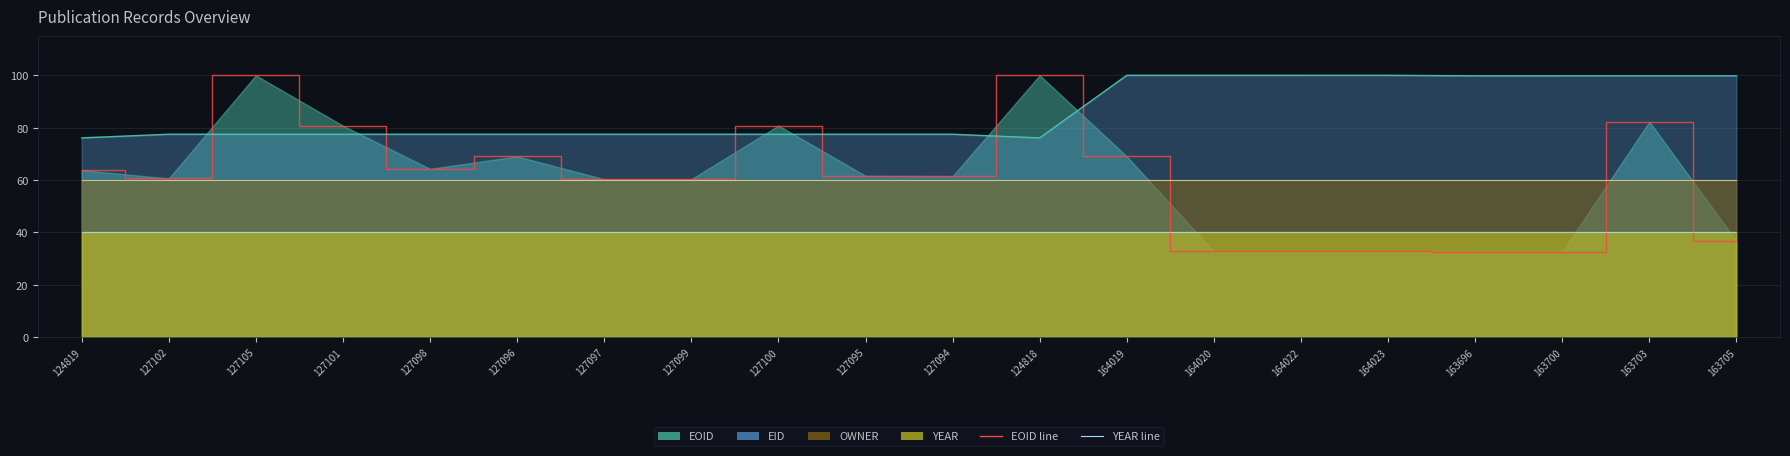

What is the highest value of the OWNER line series?

60.0